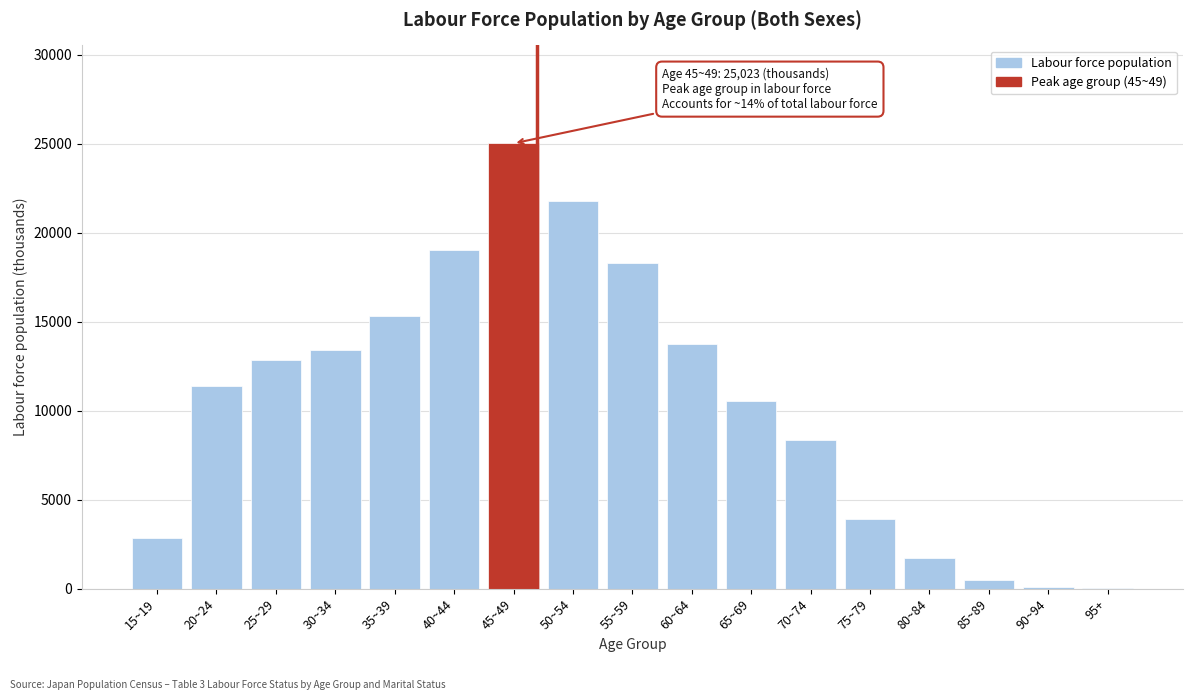

Which has a higher value, 15~19 or 50~54?

50~54